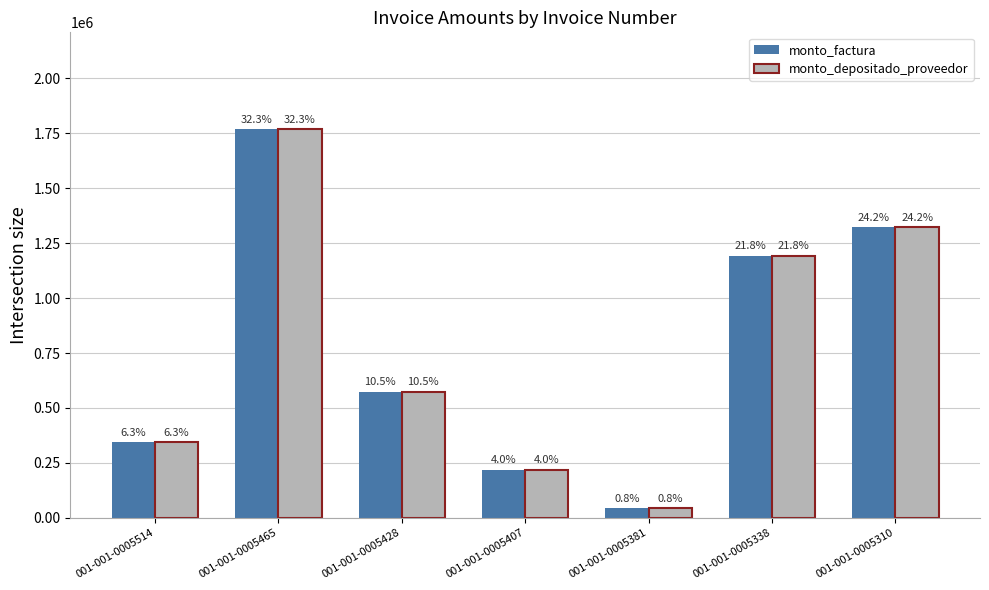

What are all the series names shown in the legend?

monto_factura, monto_depositado_proveedor